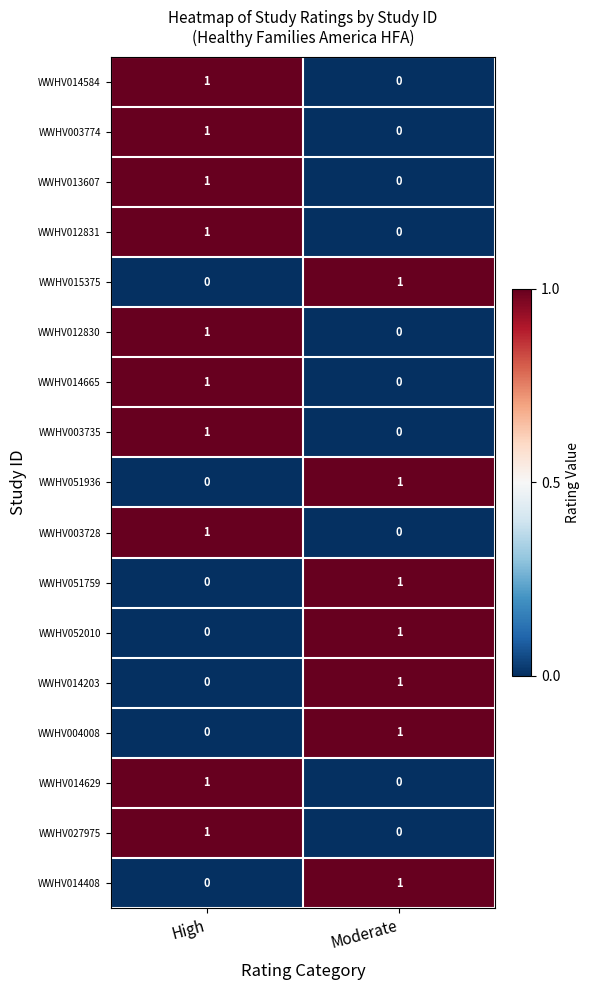

At which label is WWHV014584 closest to 0?

Moderate